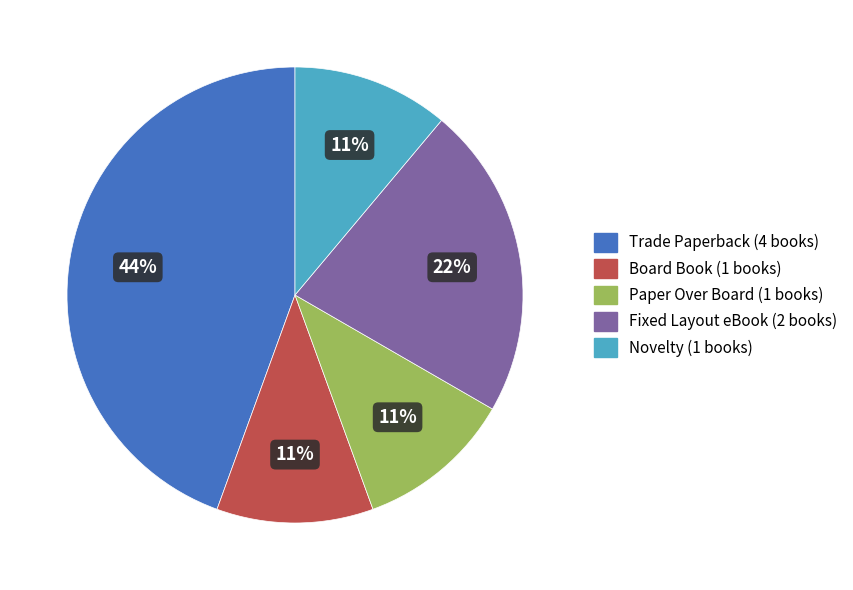

How many slices are in this pie chart?

5